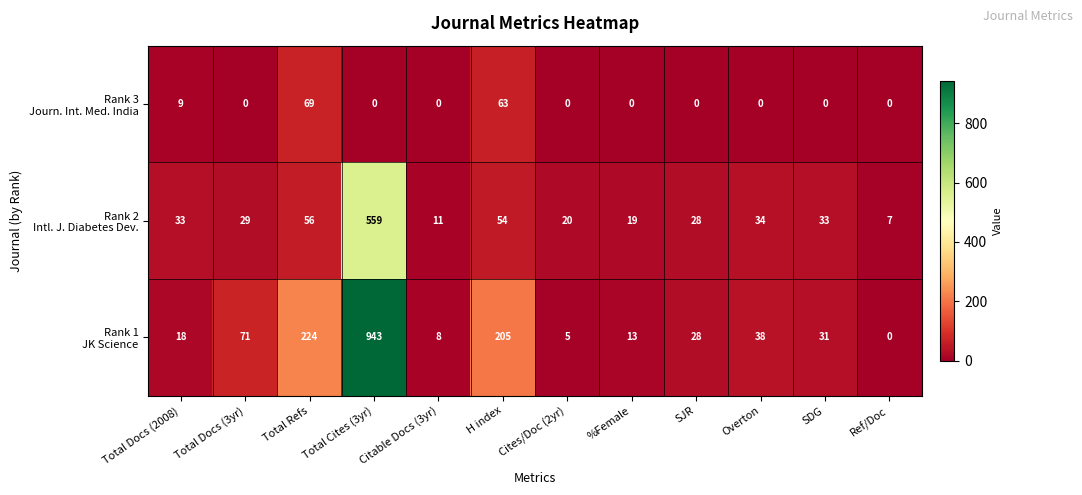

What is the greatest value displayed?

943